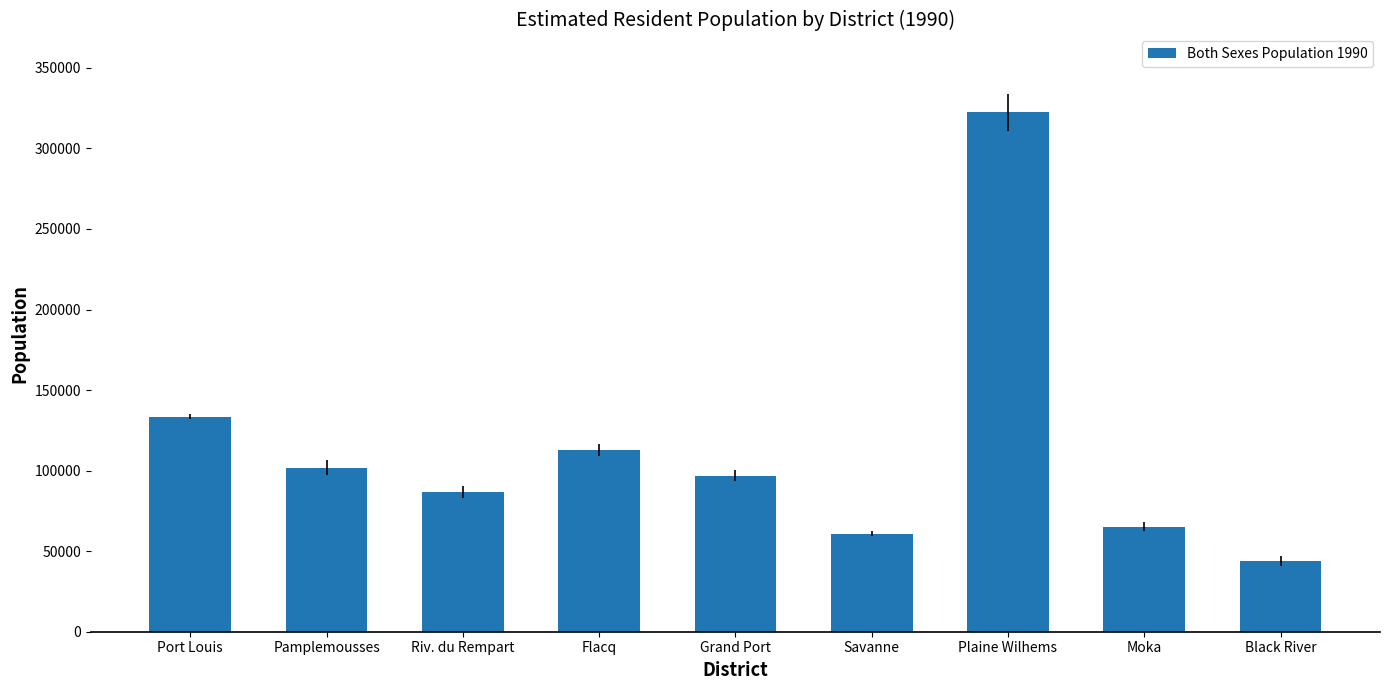

What is the greatest value displayed?

322378